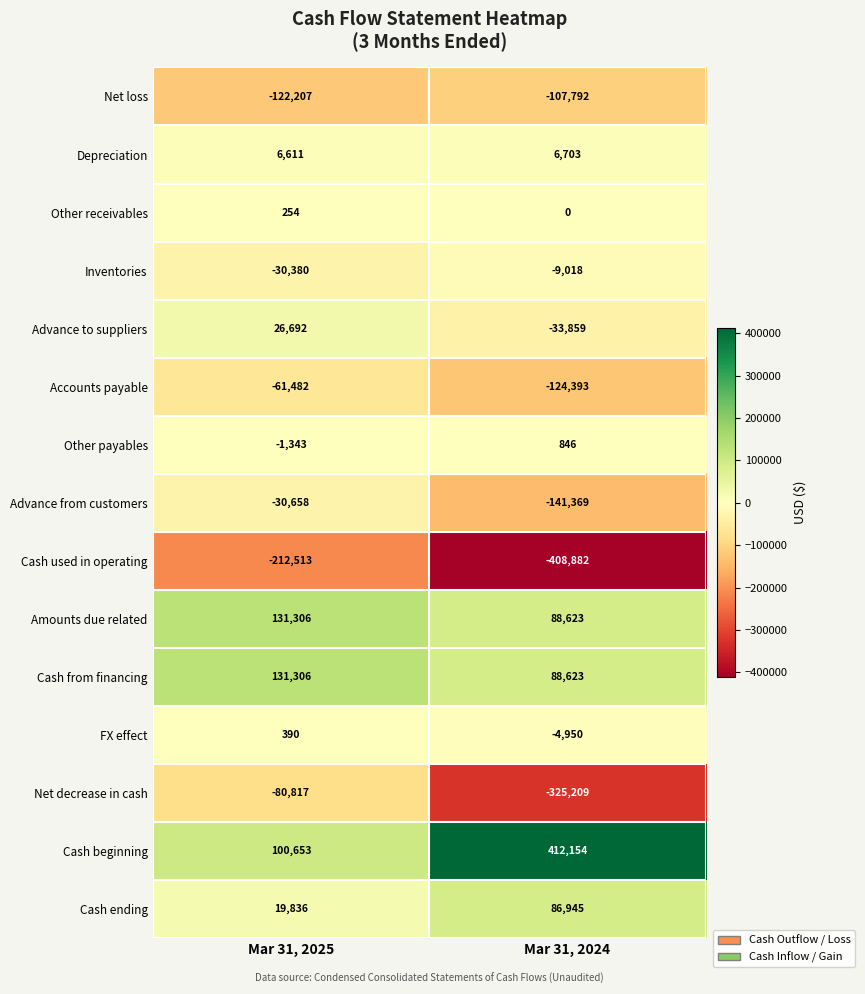

What is the spread (max minus min) of values at Mar 31, 2024?

821036